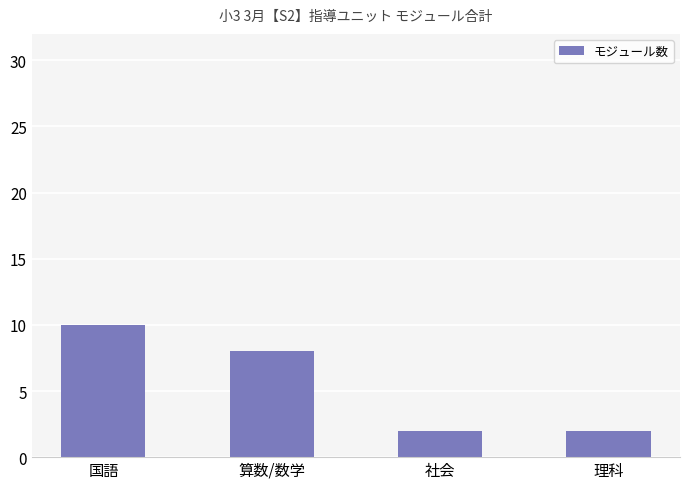

The value at 理科 is 2. True or false?

True